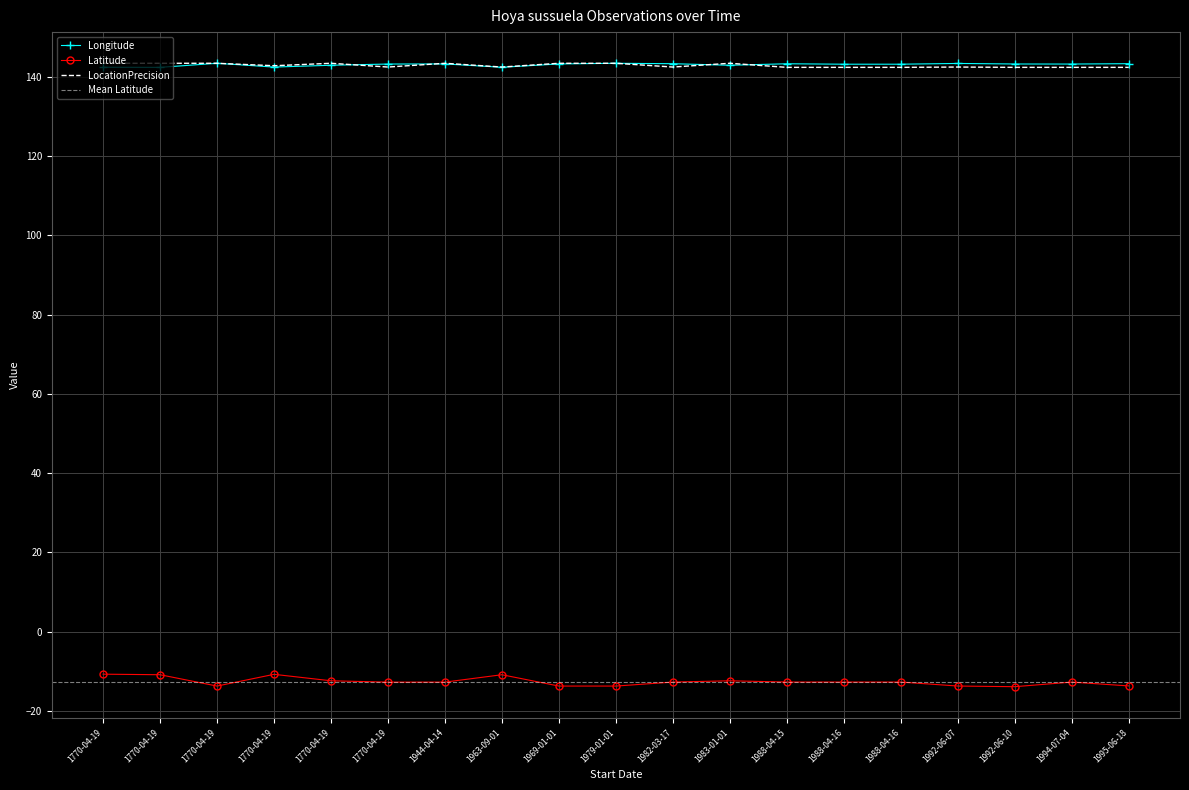

Between 1770-04-19 and 1770-04-19, which is larger?

1770-04-19